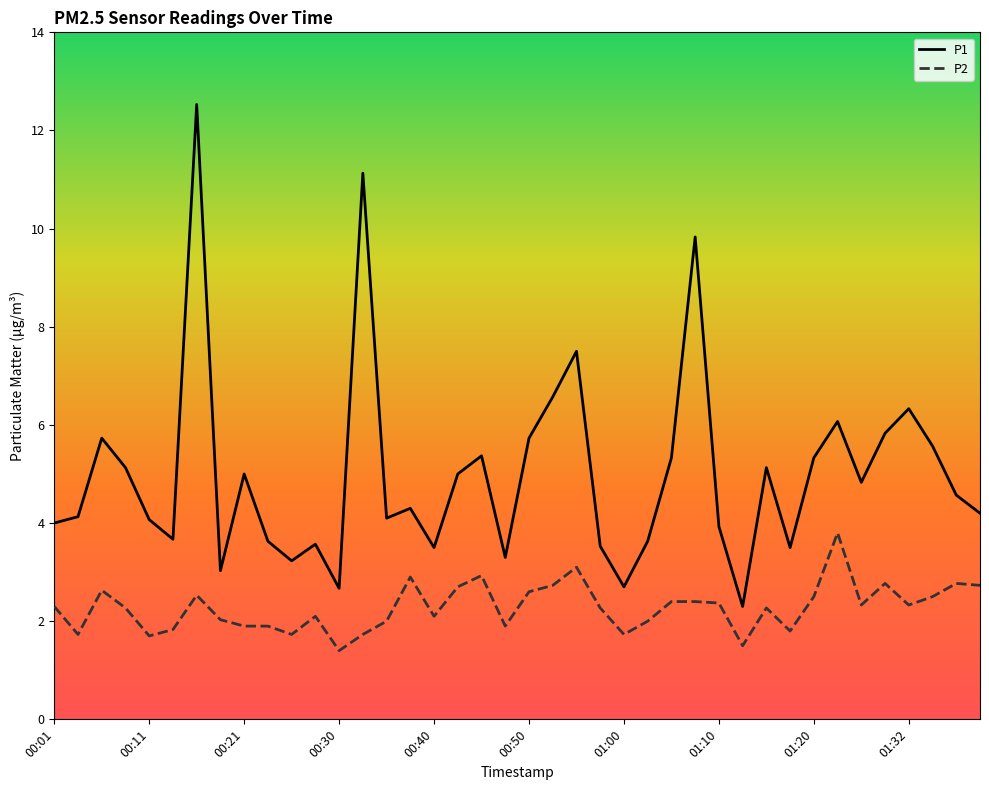

Which series has the largest range (max minus min)?

P1